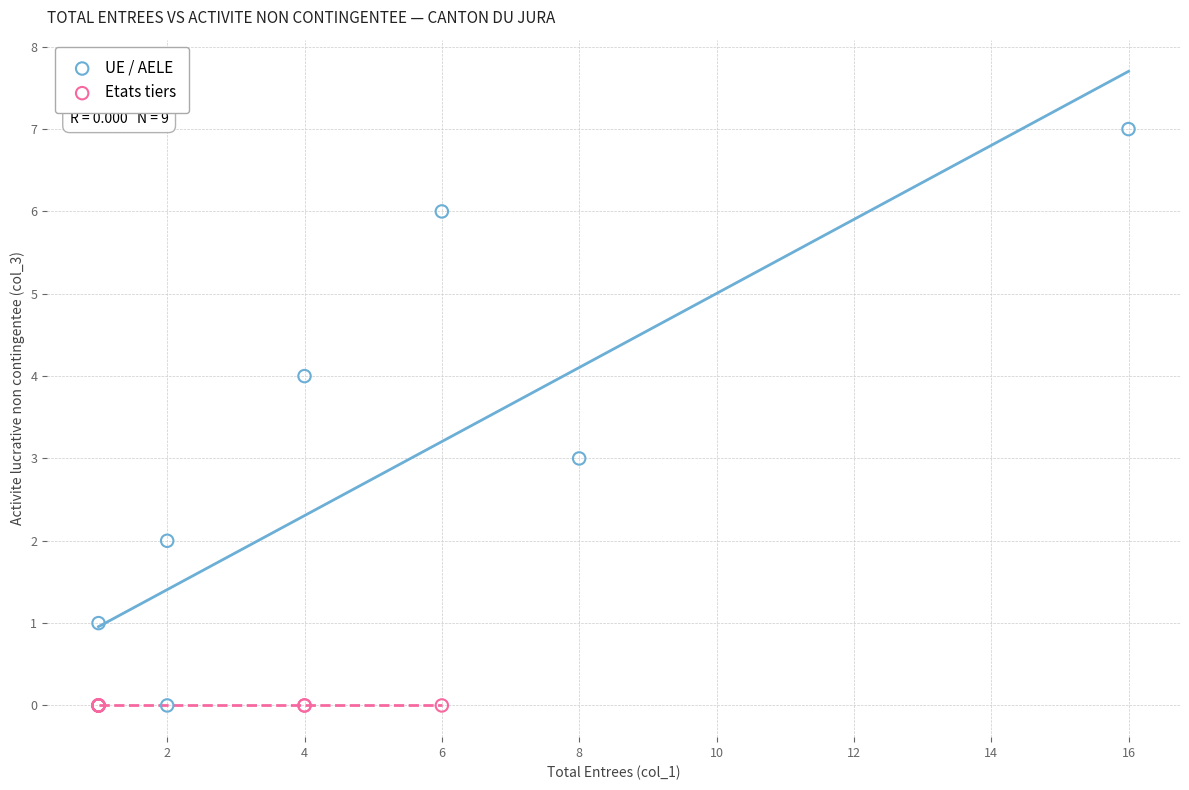

What are all the series names shown in the legend?

UE / AELE, Etats tiers